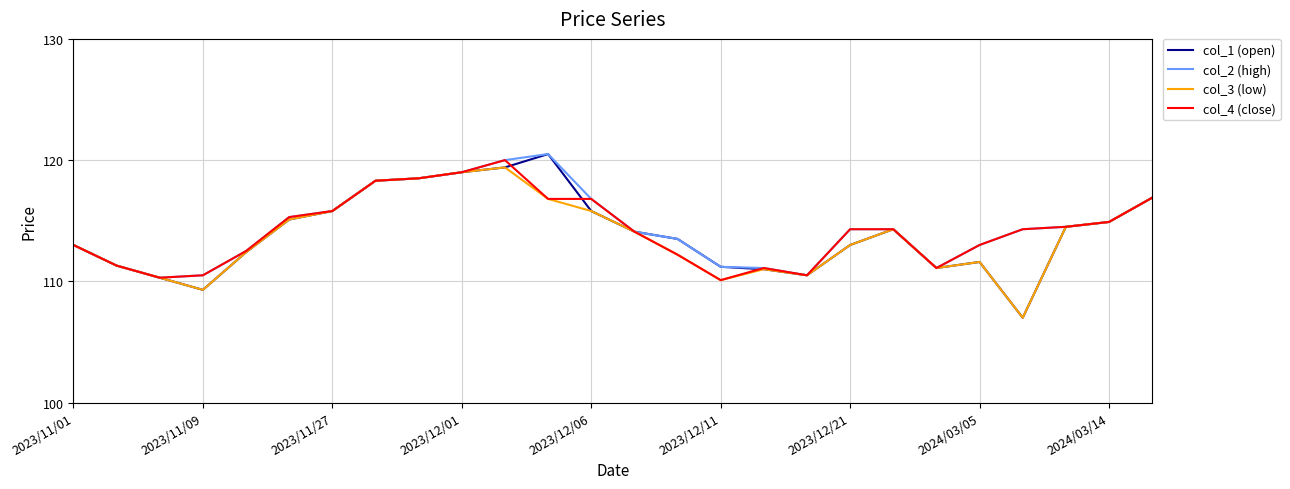

How many distinct data groups are displayed?

4